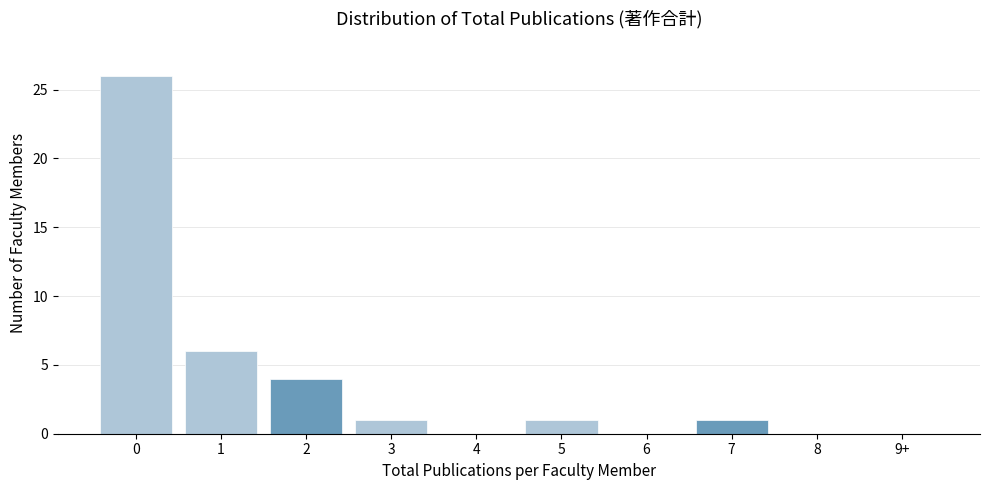

Reading left to right, extract all data points from this chart.

0=26	1=6	2=4	3=1	4=0	5=1	6=0	7=1	8=0	9+=0